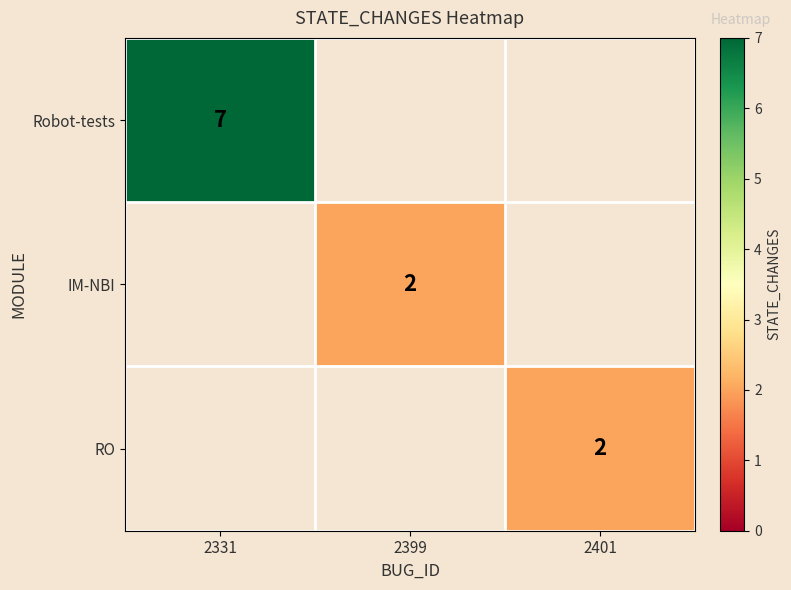

The value of IM-NBI at 2399 is 3. True or false?

False